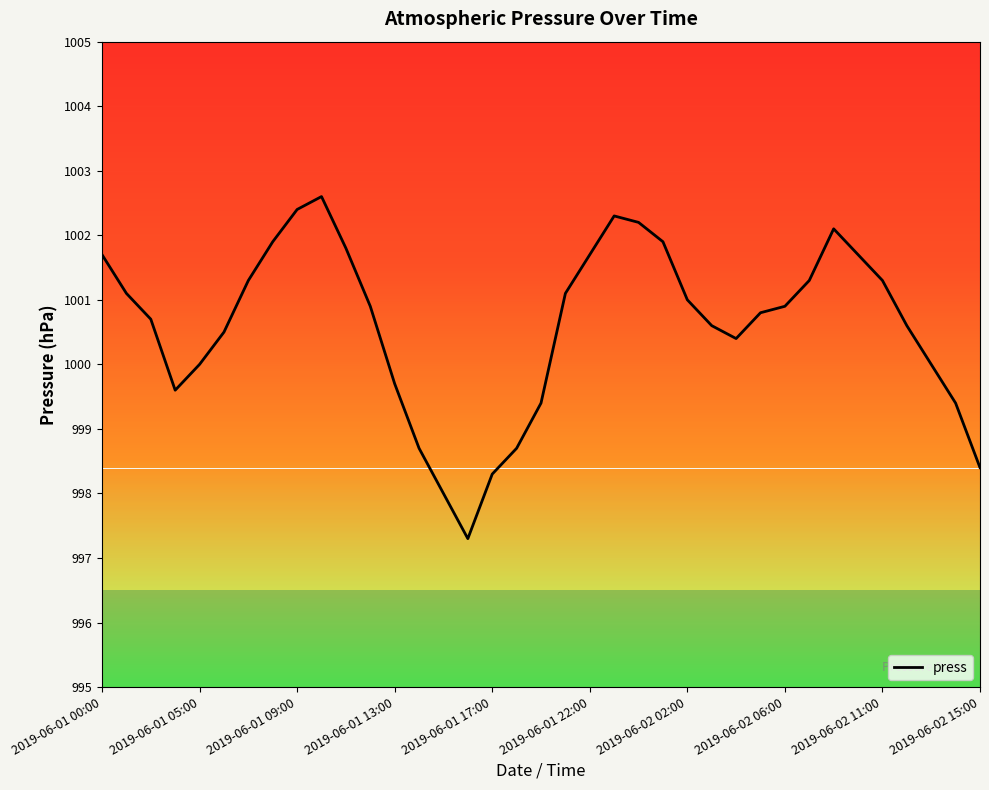

What is the difference between the maximum and minimum values?

5.3